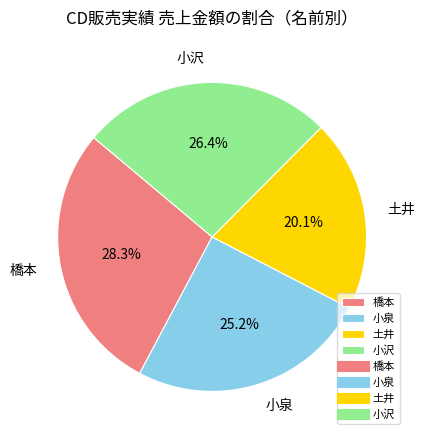

Rank the categories by value from lowest to highest.

土井, 小泉, 小沢, 橋本